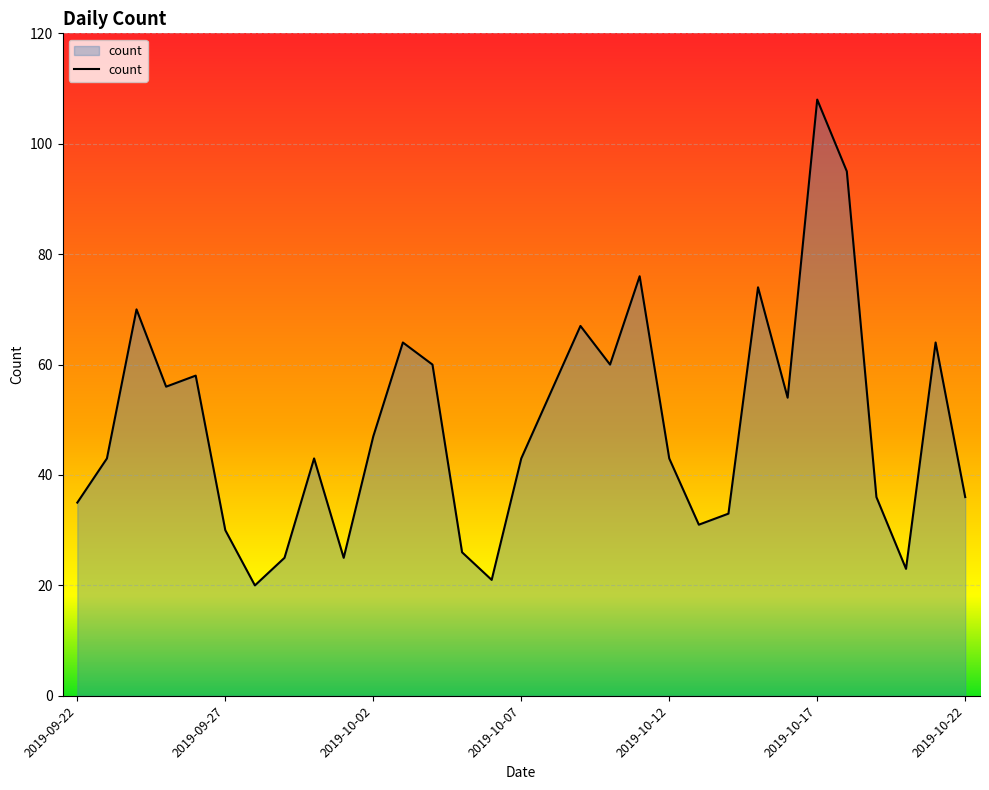

What is the difference between the maximum and minimum values?

88